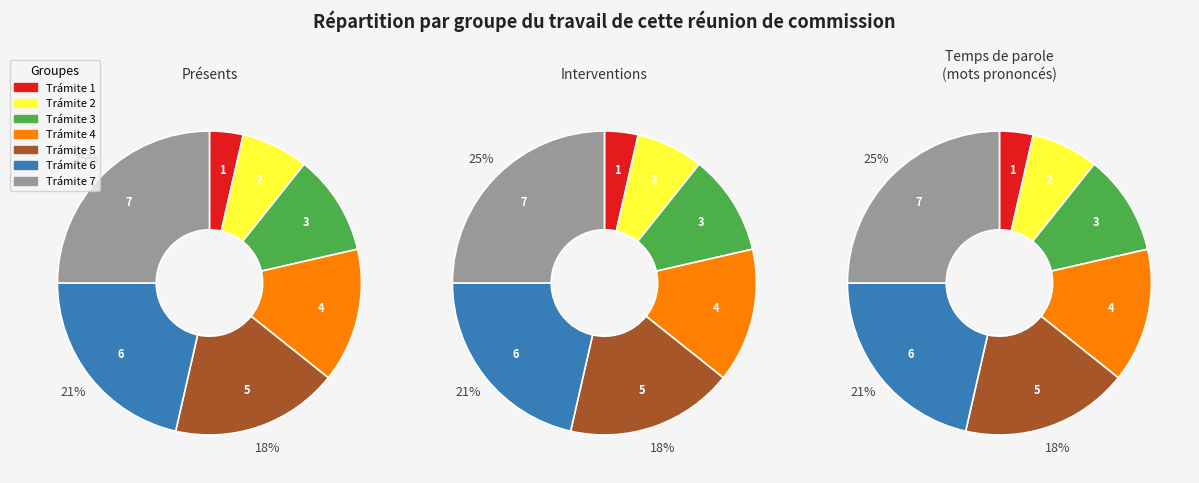

To the nearest percent, what portion does Trámite 4 represent?

14%